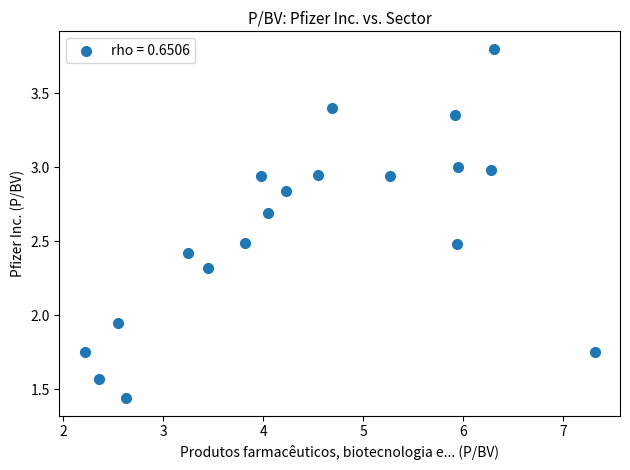

What is the range of X values (max minus min)?

5.1